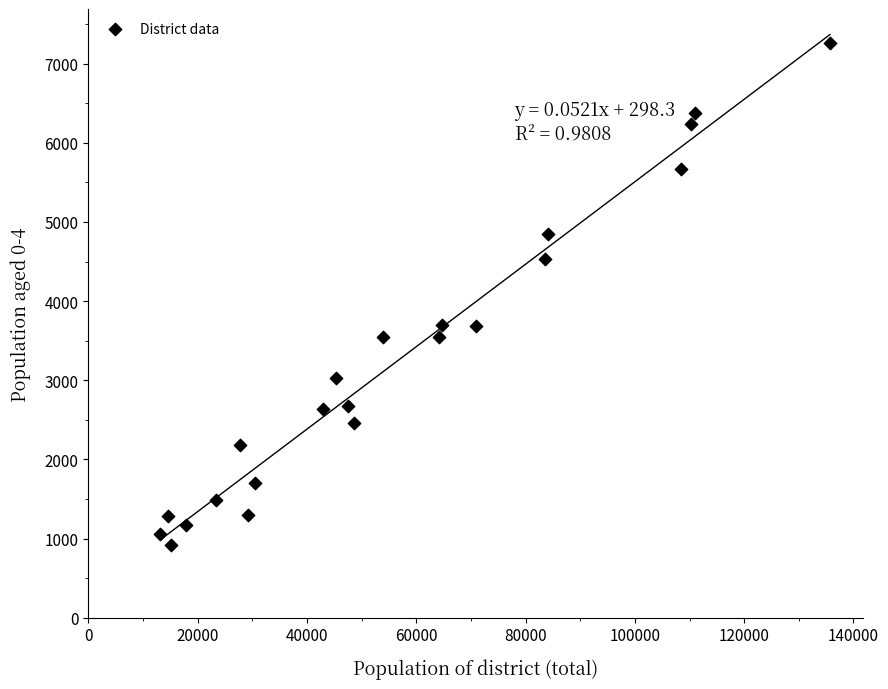

What is the range of Y values (max minus min)?

6344